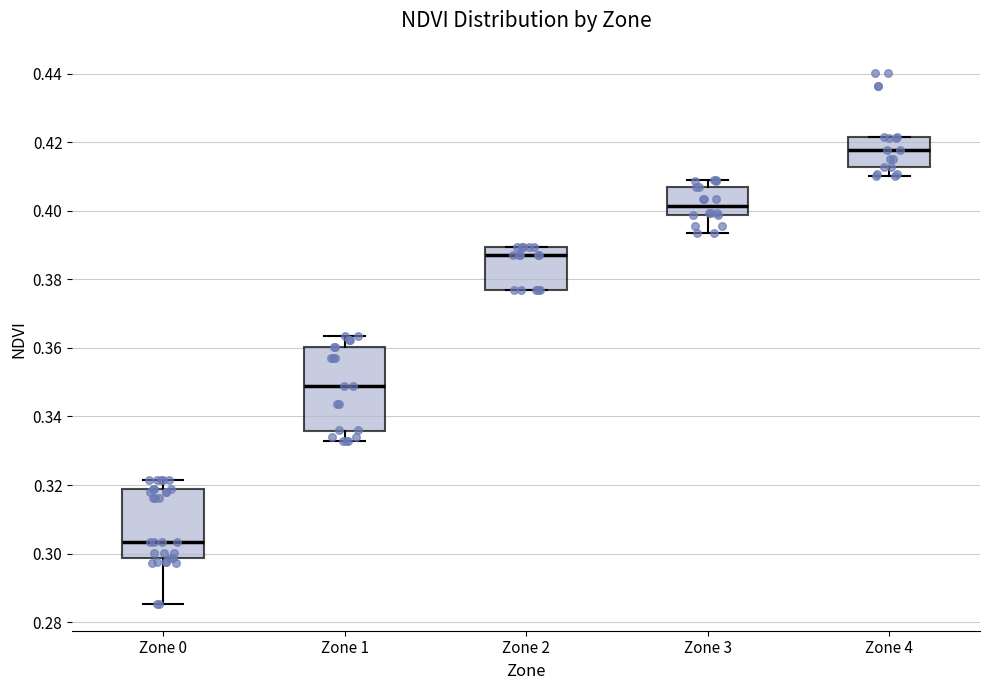

Which box has the lowest median line?

Zone 0